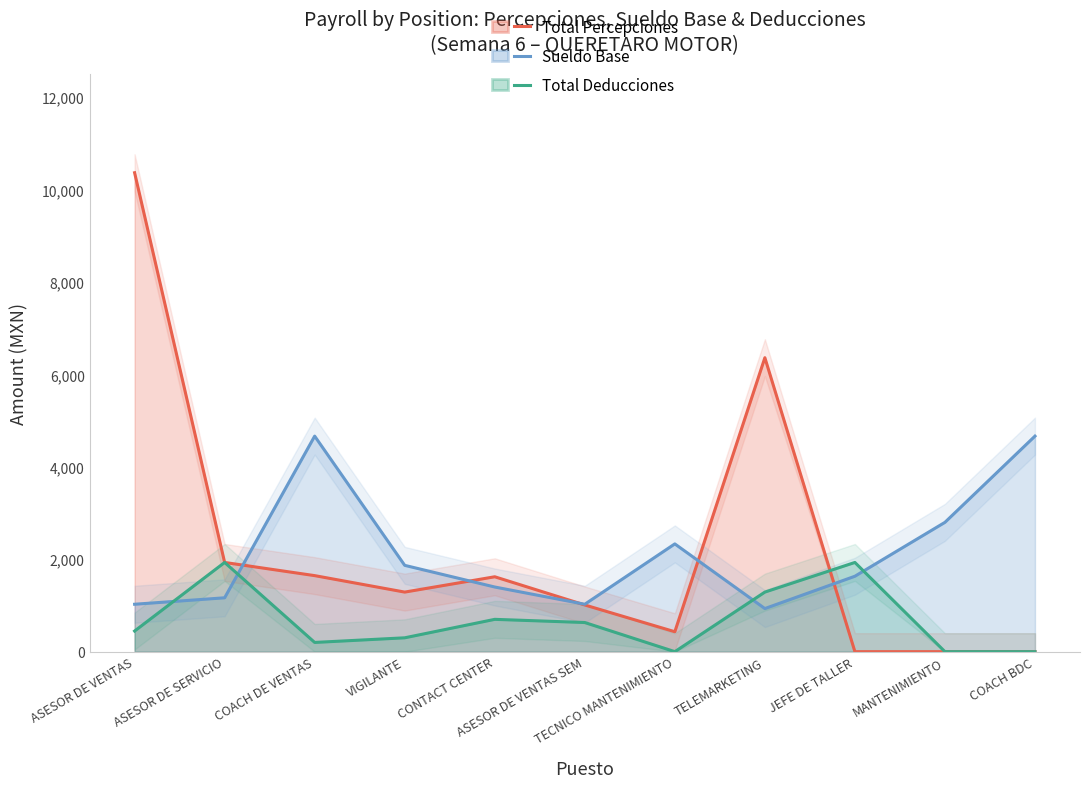

What is the label of the 8th point from the right?

VIGILANTE